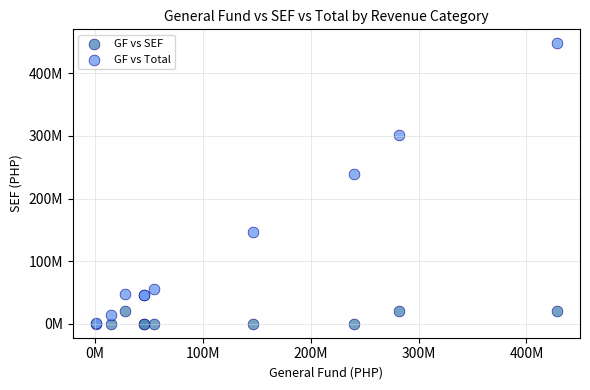

Which series reaches the maximum Y coordinate?

GF vs Total